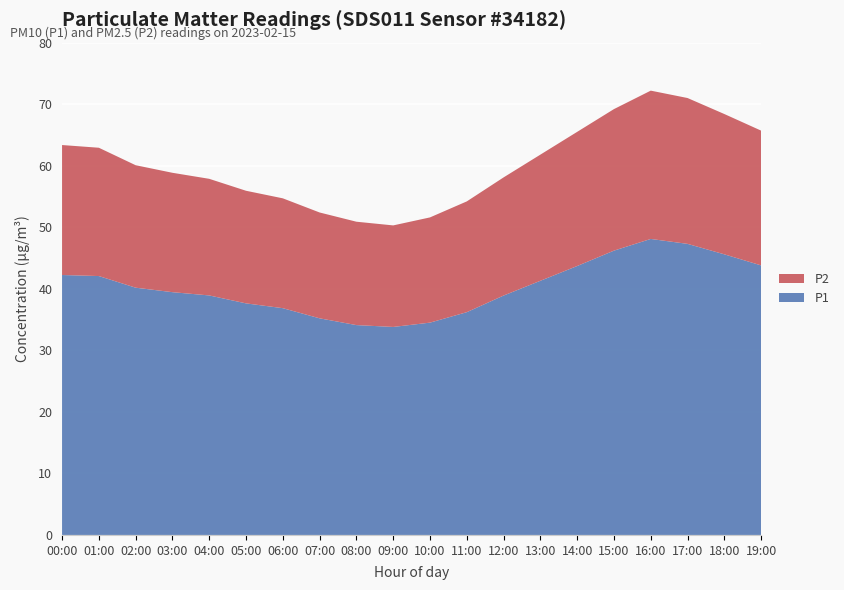

Reading left to right, extract all data points from this chart.

P1: 42.2	42.1	40.2	39.5	38.9	37.6	36.9	35.2	34.1	33.8	34.5	36.2	38.9	41.3	43.7	46.2	48.1	47.3	45.6	43.8
P2: 21.1	20.9	19.9	19.4	18.9	18.3	17.9	17.2	16.8	16.5	17.1	18.0	19.2	20.5	21.8	23.0	24.1	23.7	22.8	21.9